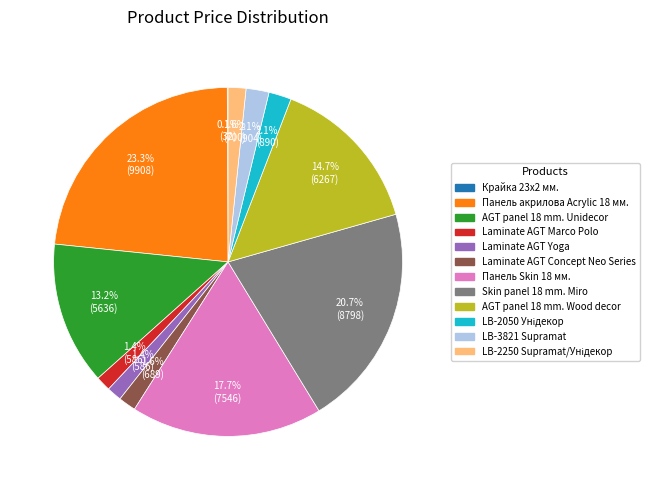

Is there any slice that represents more than half of the pie?

No